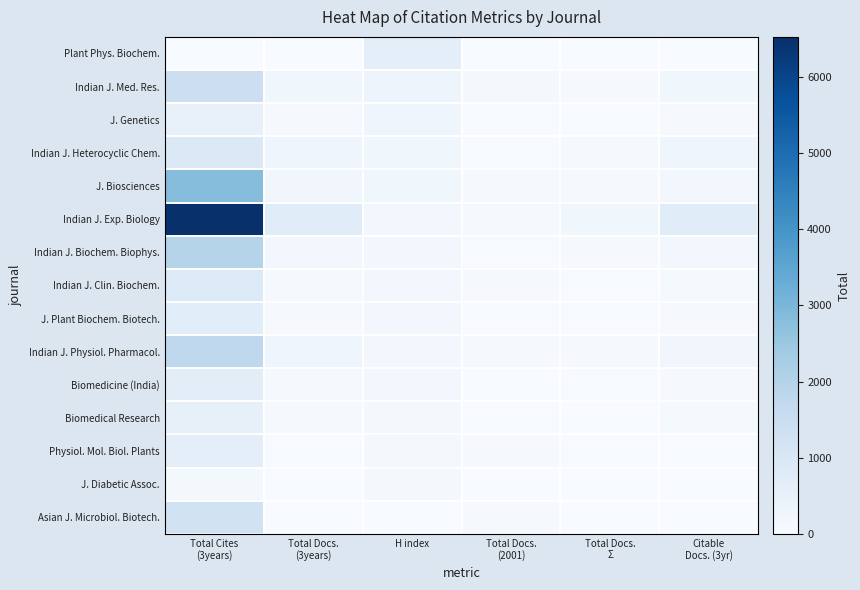

How many distinct data groups are displayed?

15